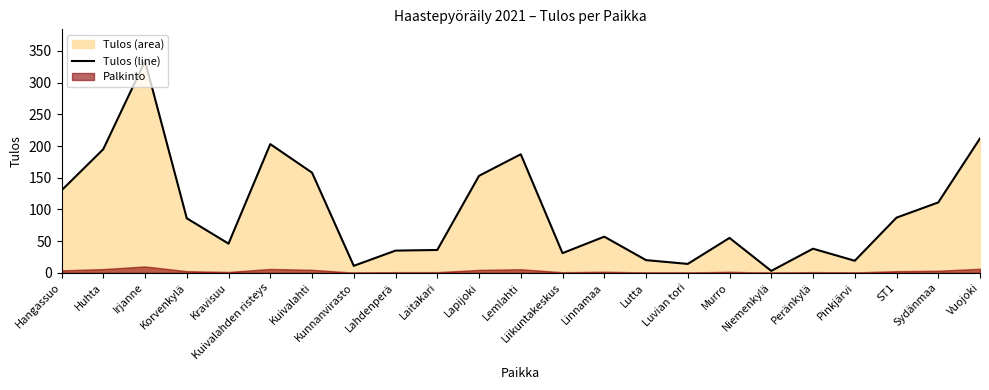

What is the label of the 18th point from the left?

Niemenkylä